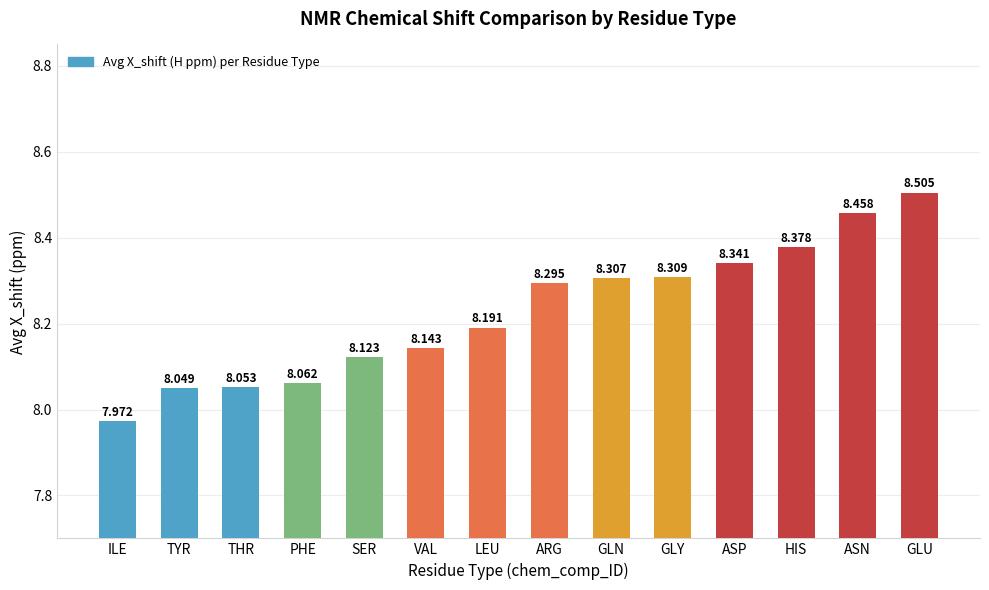

At which label does the data first exceed 8?

TYR